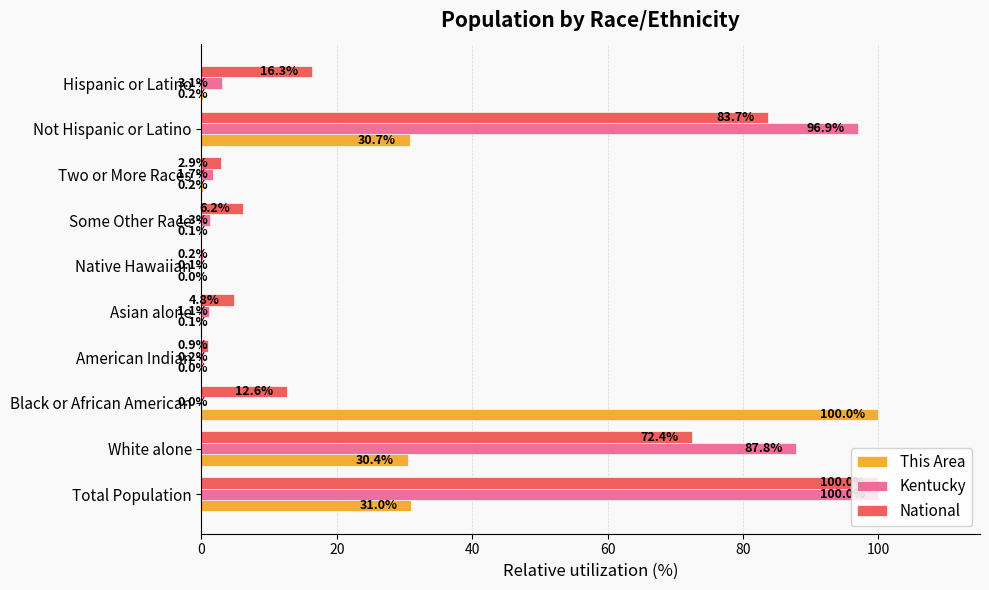

At which category is the sum across all series the highest?

Total Population